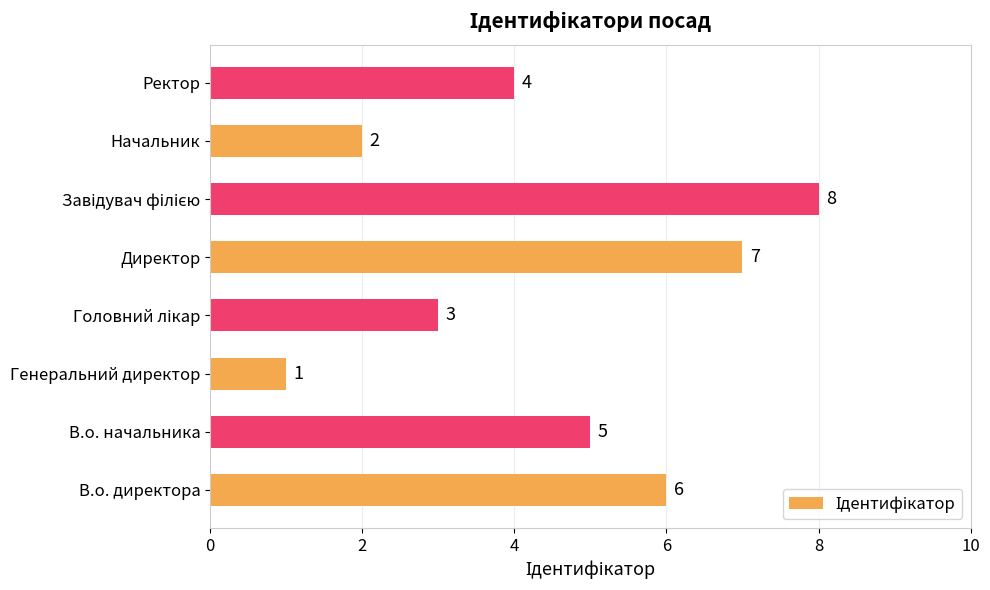

The chart shows a value of 1 at Ректор. True or false?

False